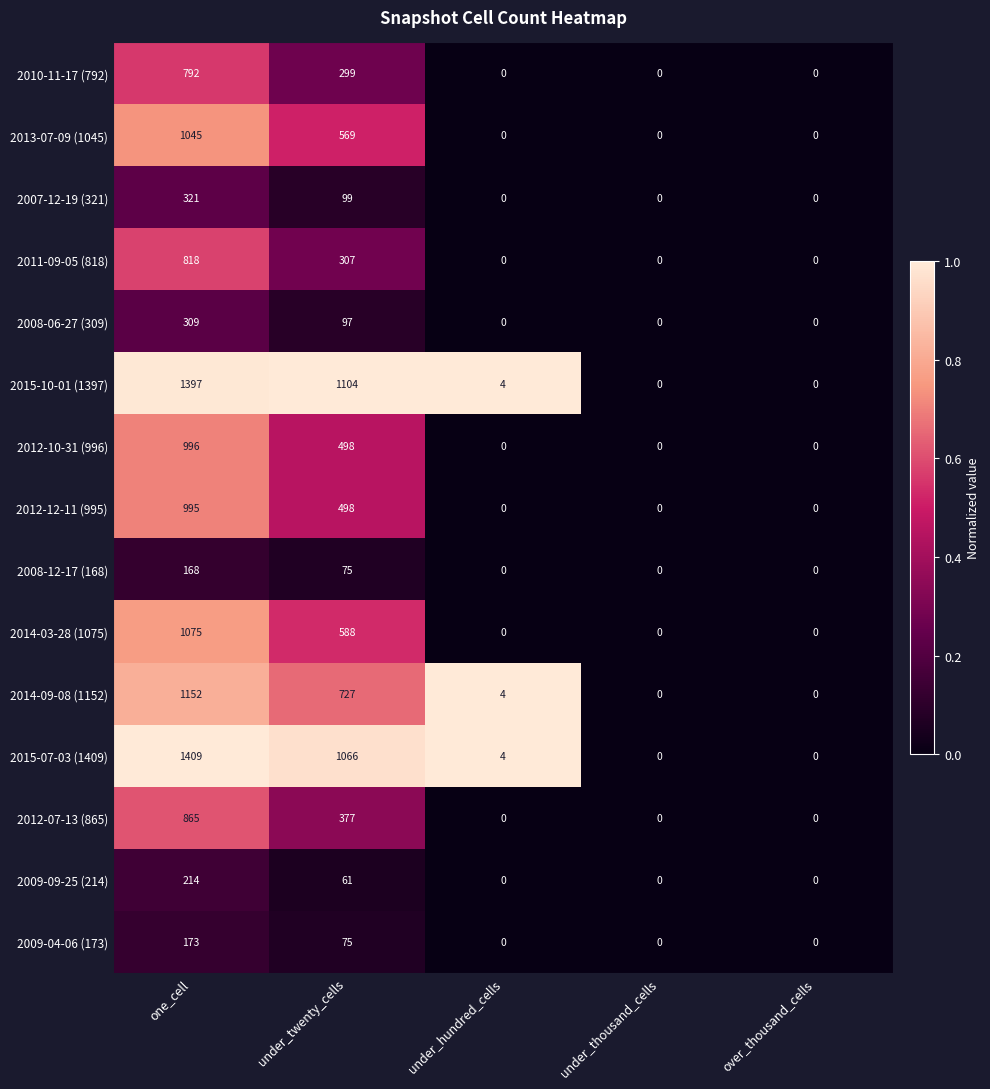

What is the difference between the second highest and second lowest values in the 2008-12-17 (168) series?

75